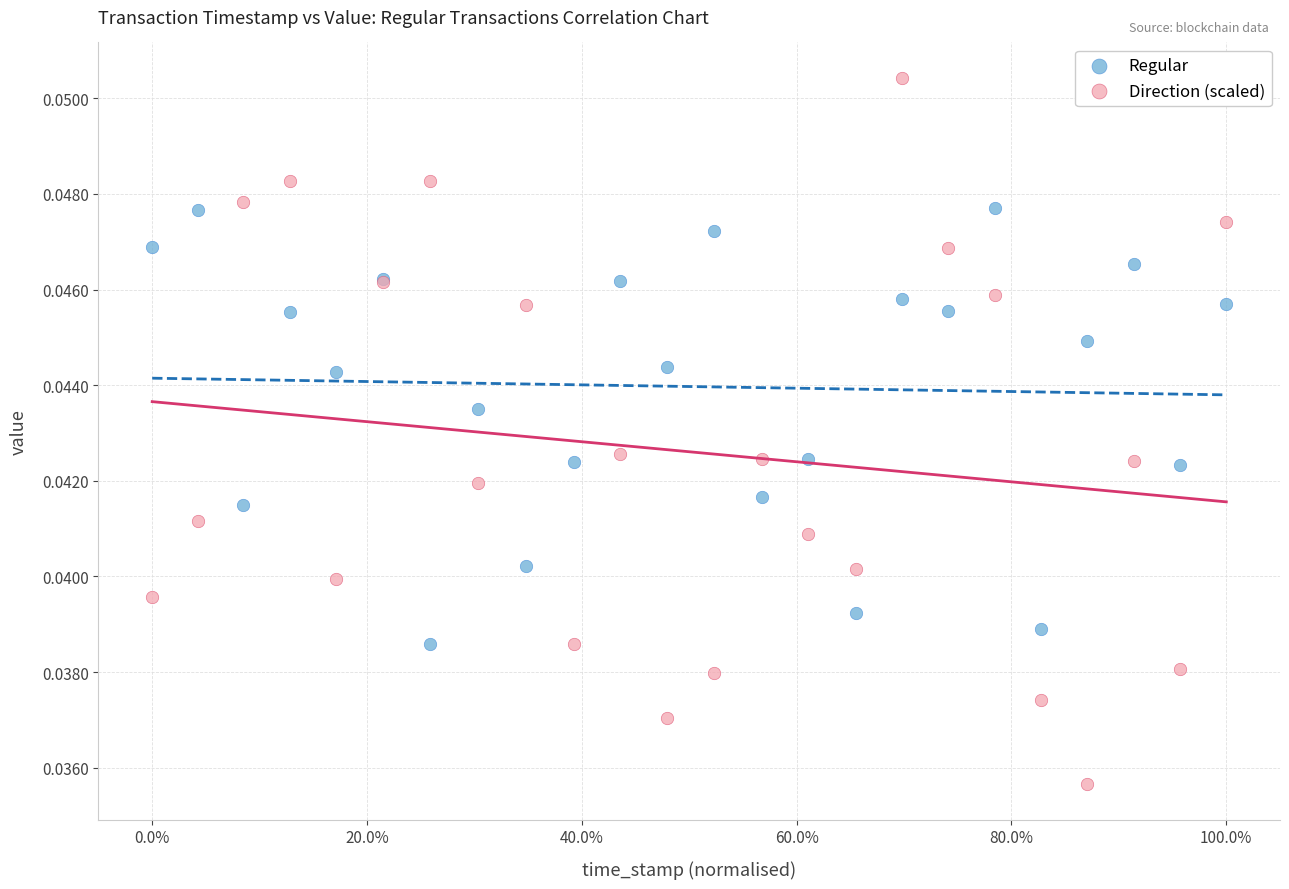

Which series reaches the maximum Y coordinate?

Direction (scaled)